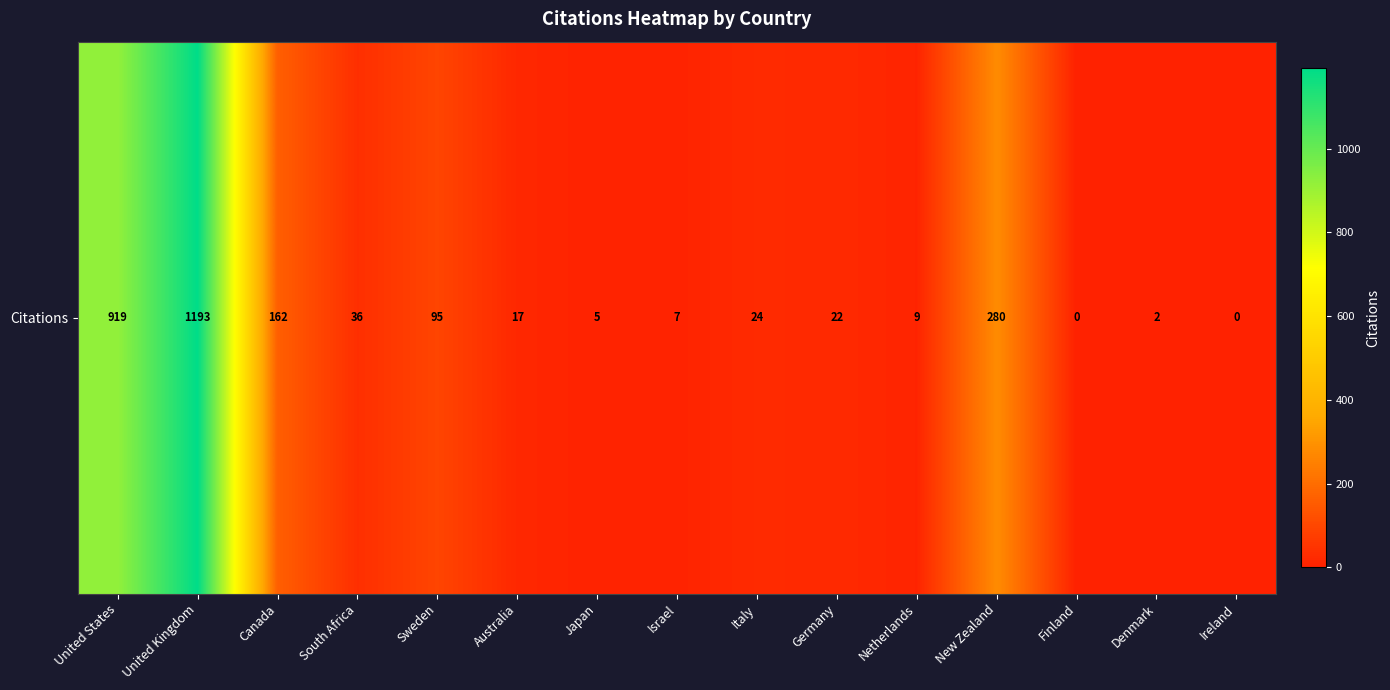

Reading left to right, list all the values displayed in this chart.

919	1193	162	36	95	17	5	7	24	22	9	280	0	2	0